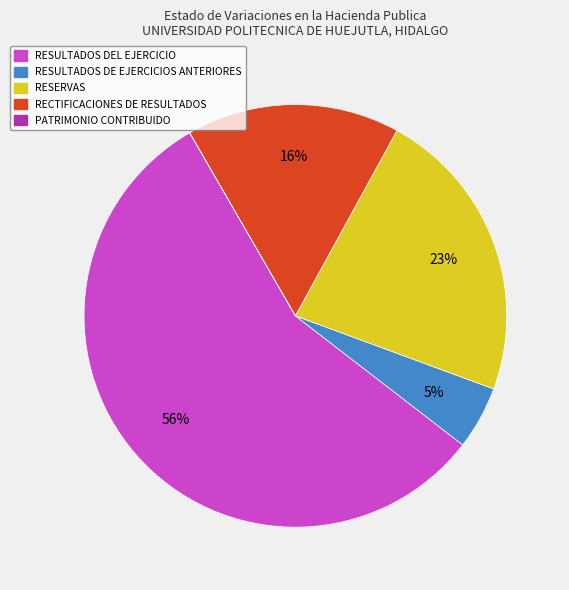

To the nearest percent, what is the average slice percentage?

20%